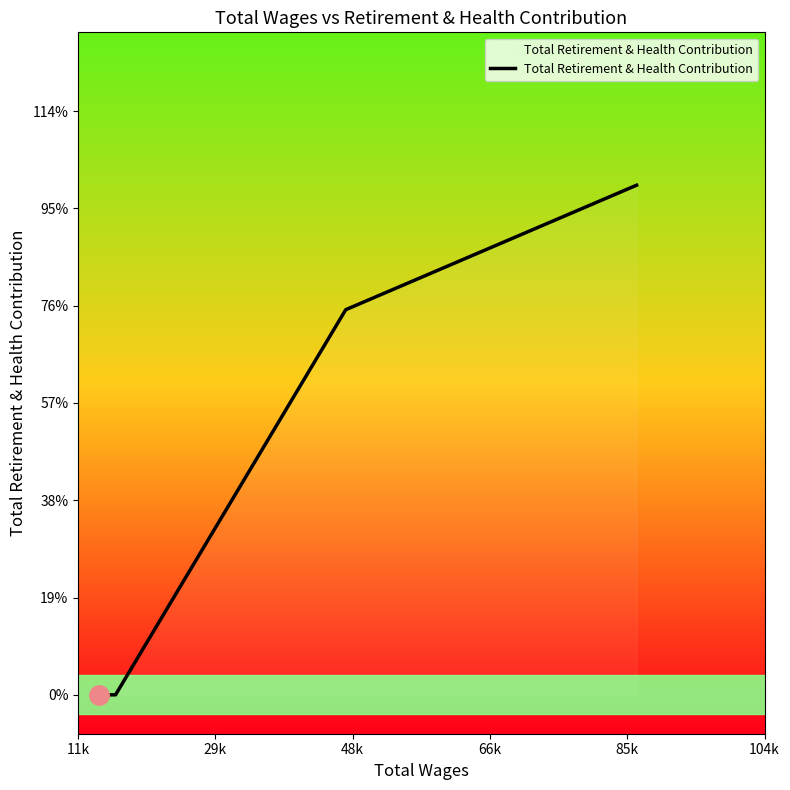

Does the chart have visible grid lines?

No